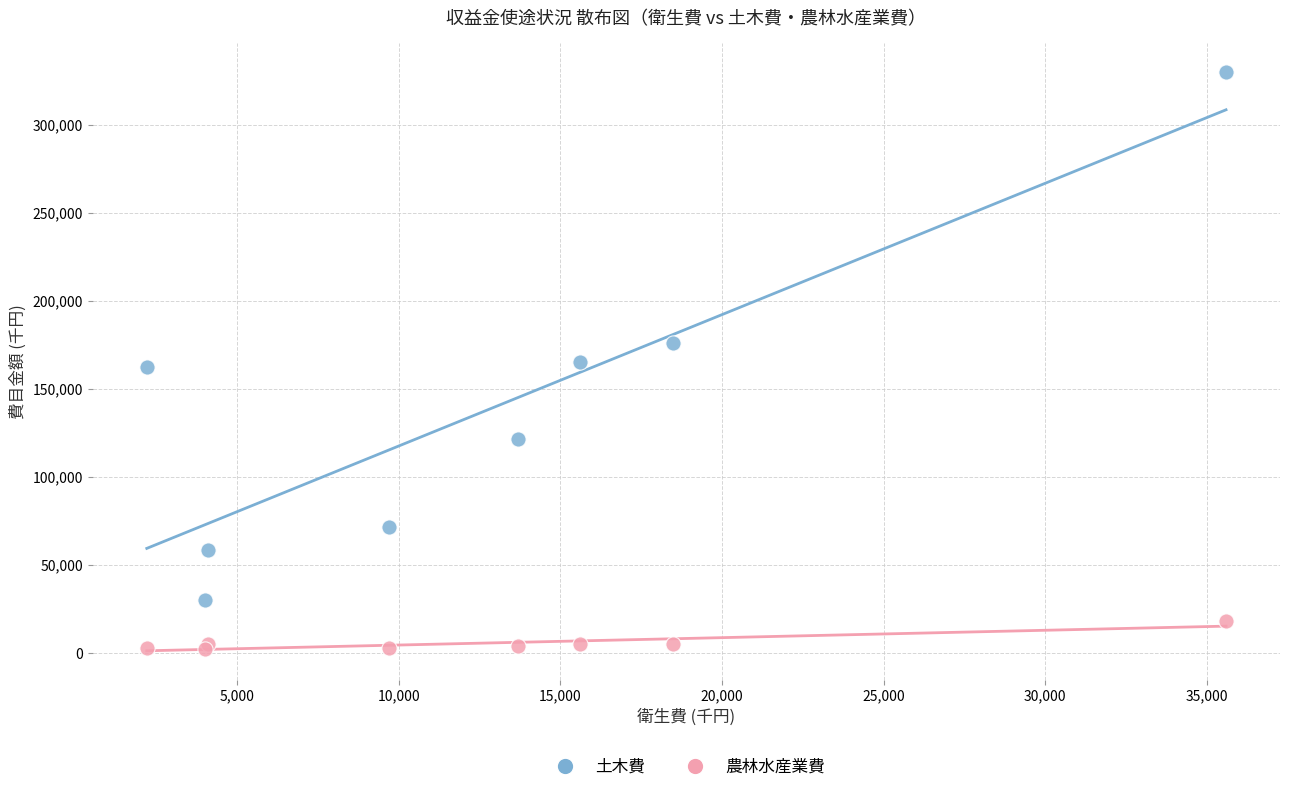

What are all the series names shown in the legend?

土木費, 農林水産業費